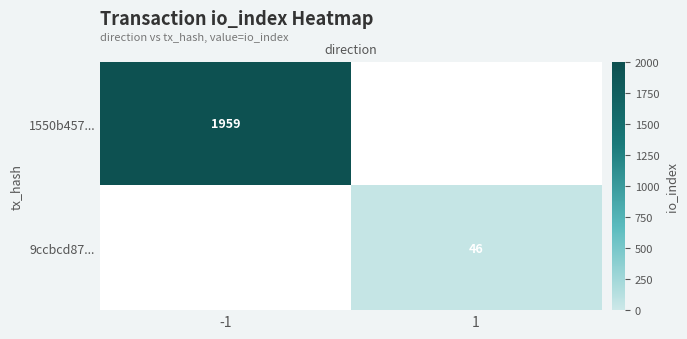

The value of 1550b457... at -1 is 553. True or false?

False